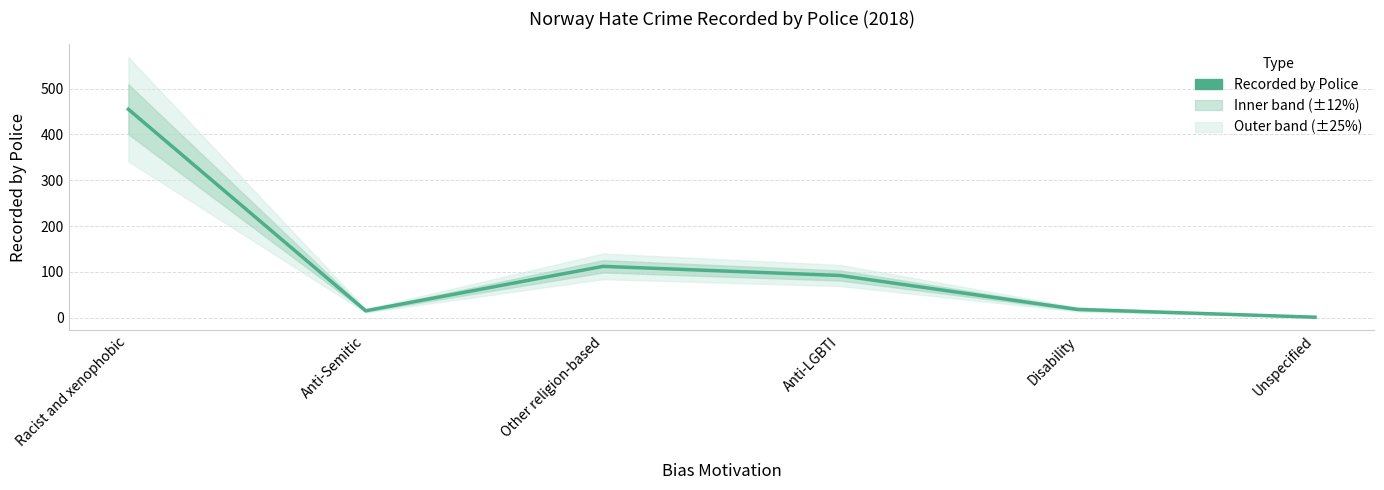

Reading left to right, transcribe all the data shown in this chart.

455	15	112	92	18	1